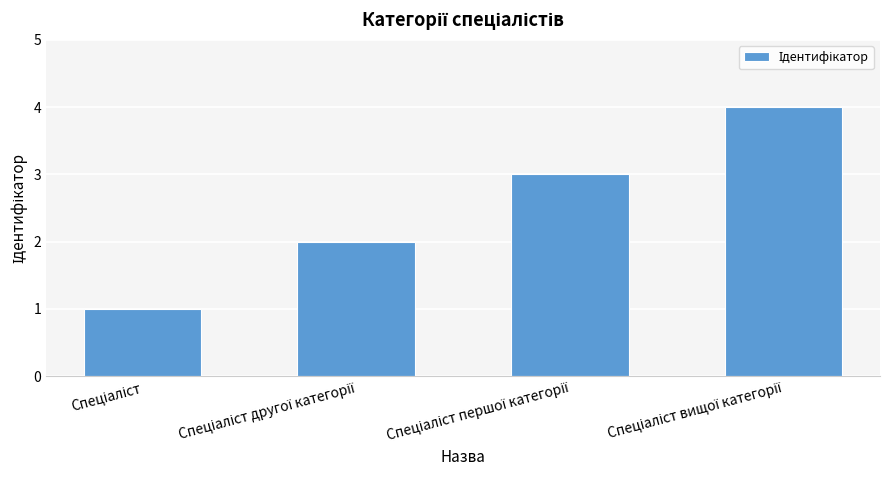

What is the sum of all values?

10